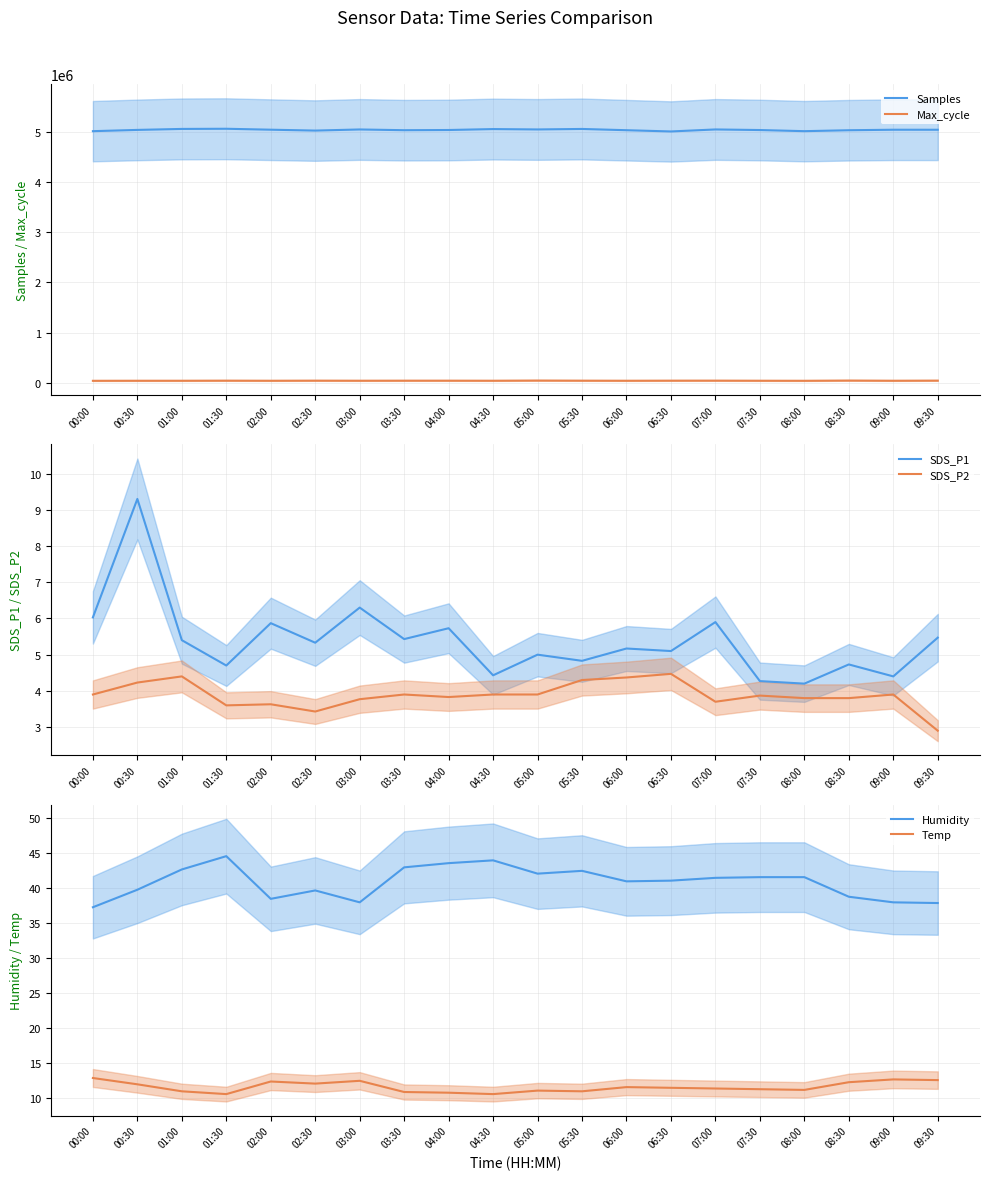

The SDS_P2 series shows 5.0 at 07:00. True or false?

False